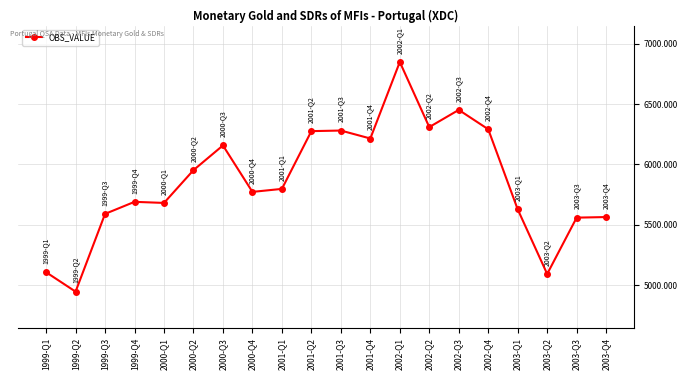

What is the value of the 15th point from the left?

6451.4